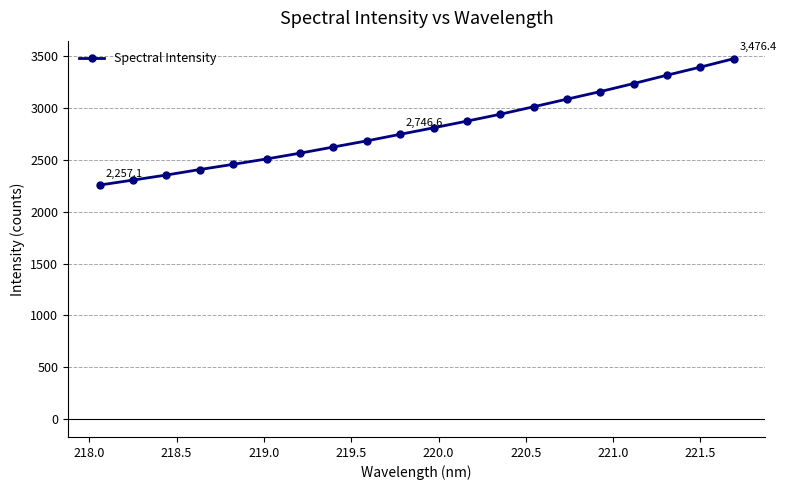

Is this an area chart (filled region under the line)?

No